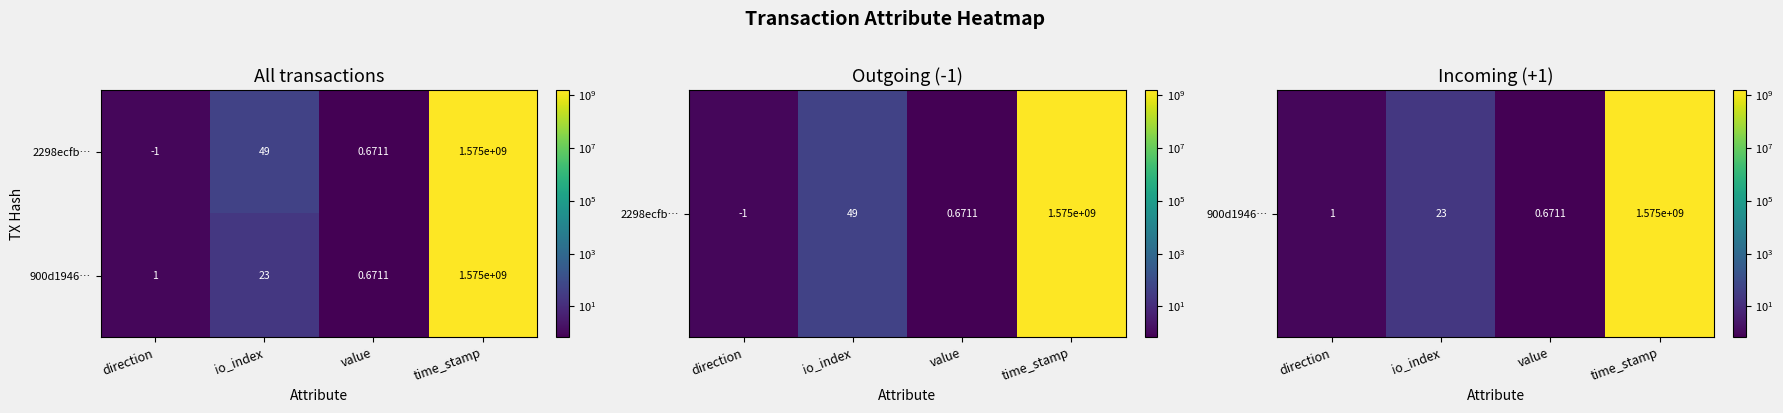

At which category is the sum across all series the highest?

time_stamp